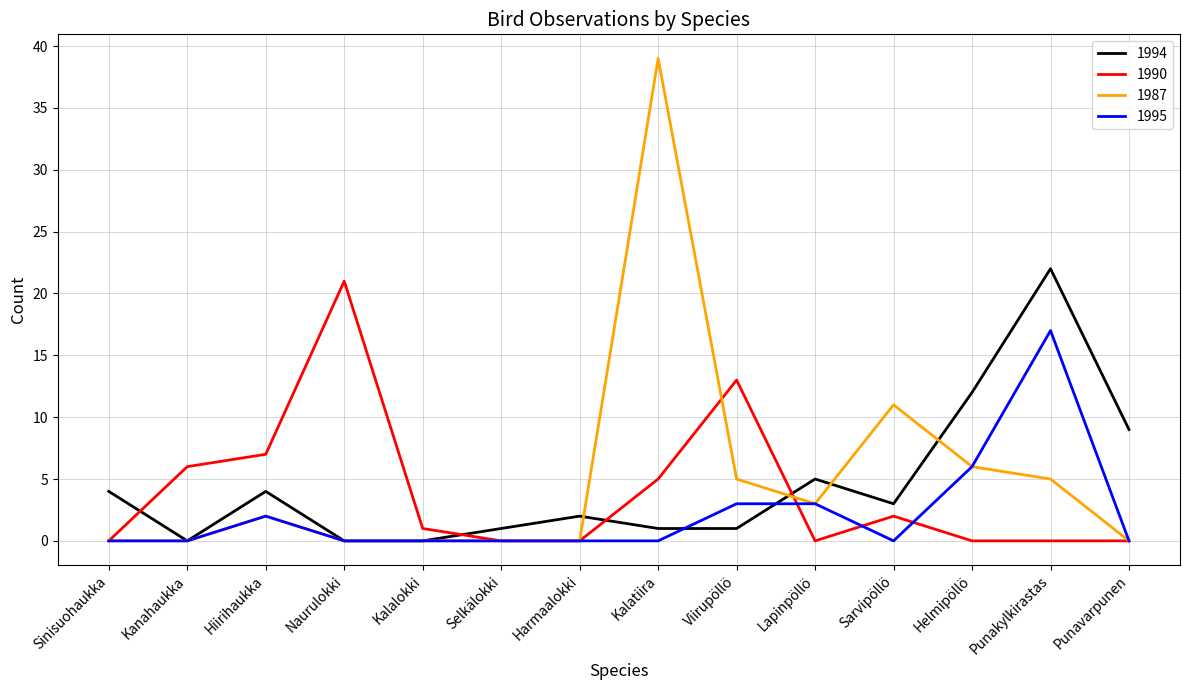

Where is 1987 nearest to the value 19?

Sarvipöllö